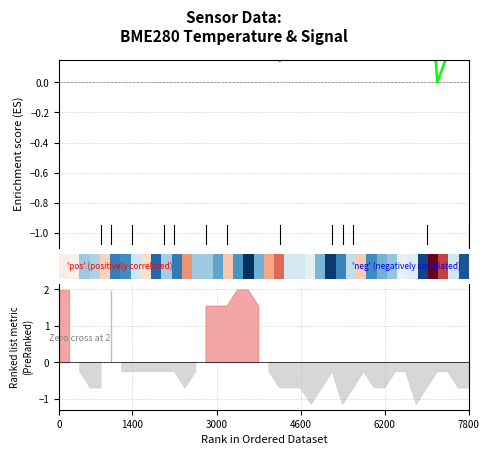

In Enrichment profile, how many points are higher than both neighbors (excluding endpoints)?

11